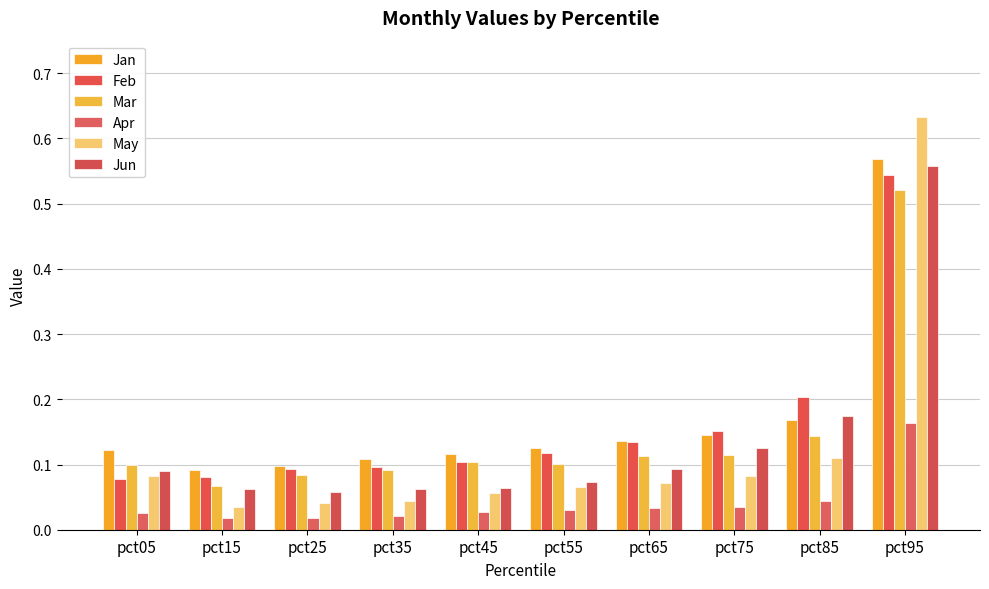

Does the chart contain any negative values?

No